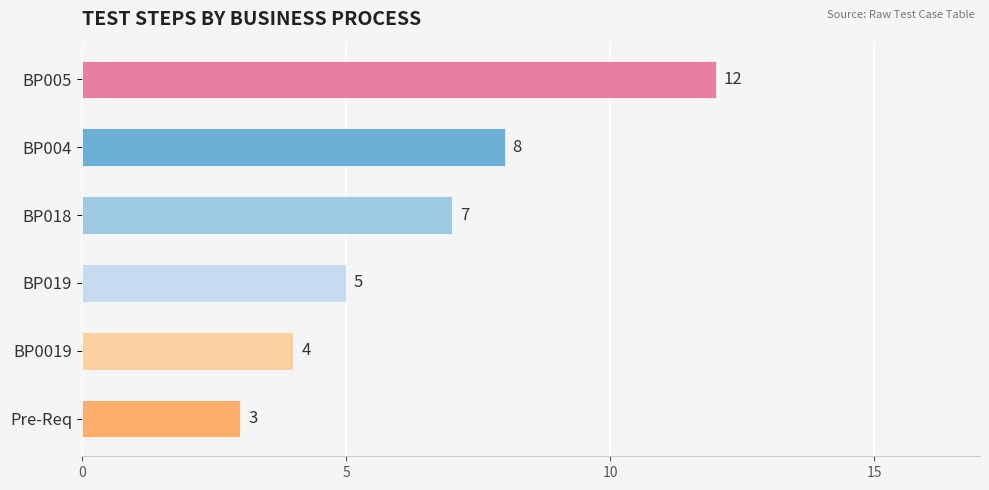

Count the number of data series in this chart.

1